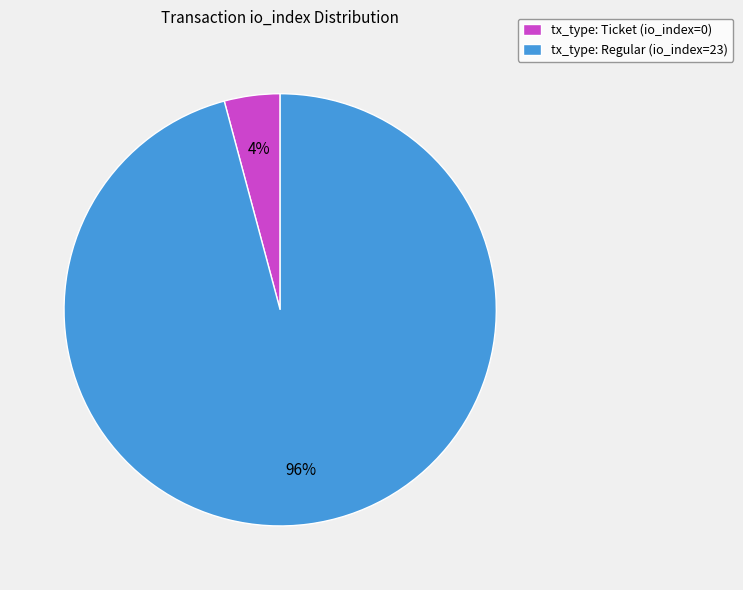

Is there any slice that represents more than half of the pie?

Yes